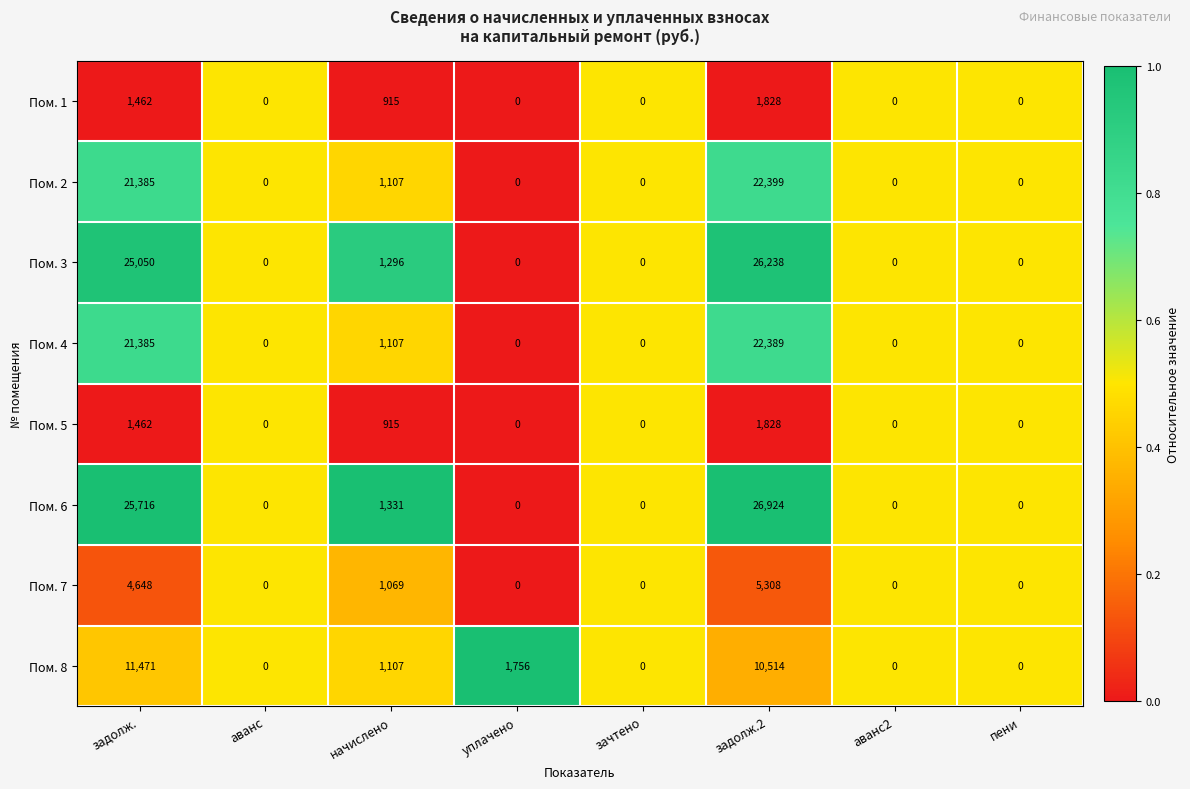

Is it true that Пом. 6 equals 25716 at задолж.?

True